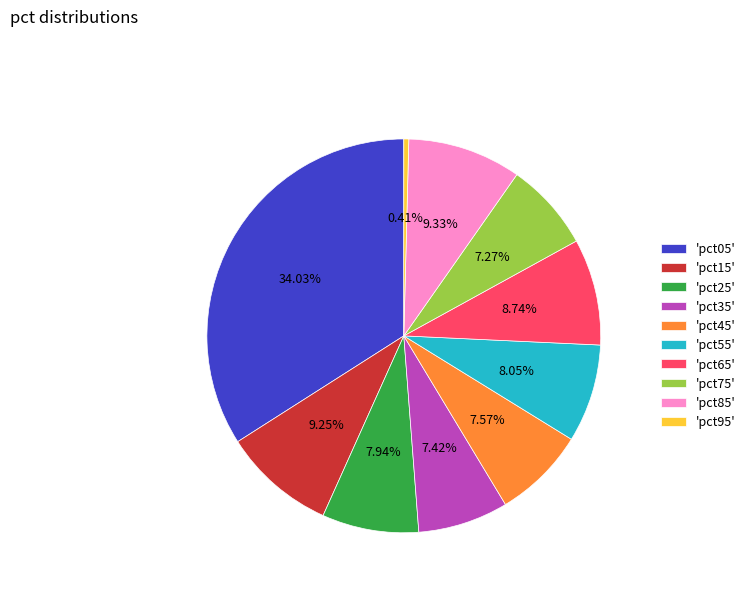

Does 'pct85' account for over 50% of the chart?

No